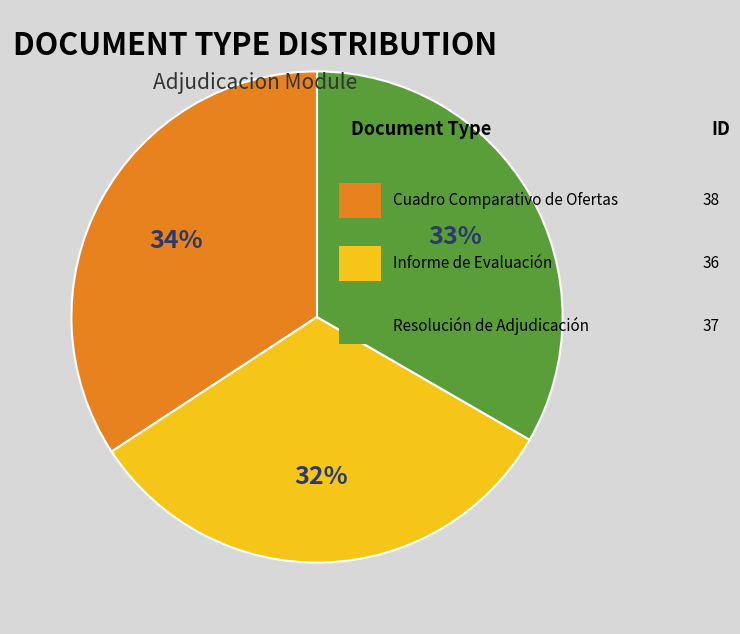

Is there a majority slice in this chart?

No